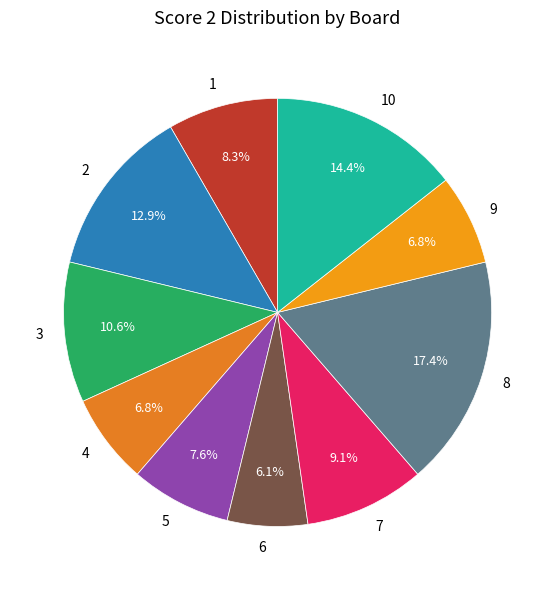

Does any single category account for the majority?

No